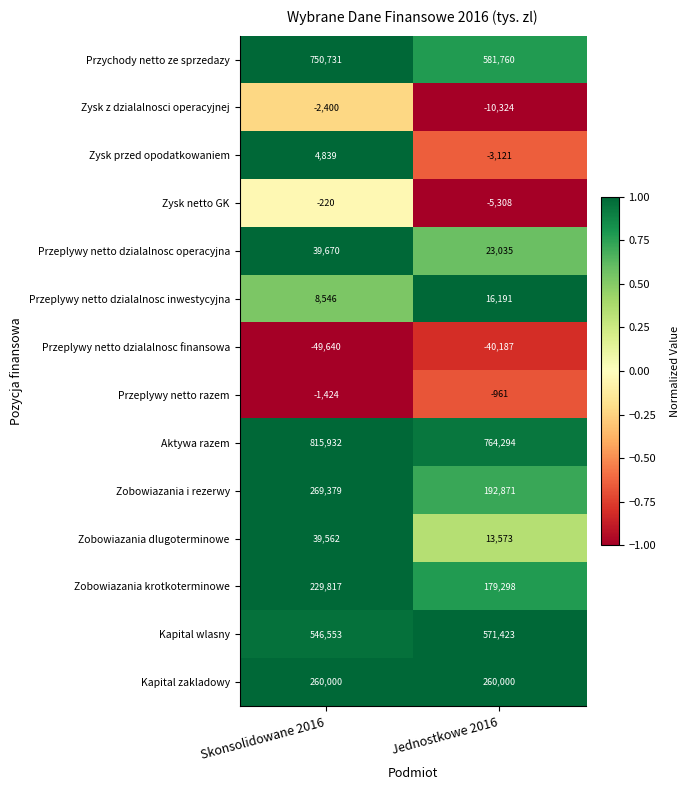

Which label corresponds to the largest value in the chart?

Skonsolidowane 2016